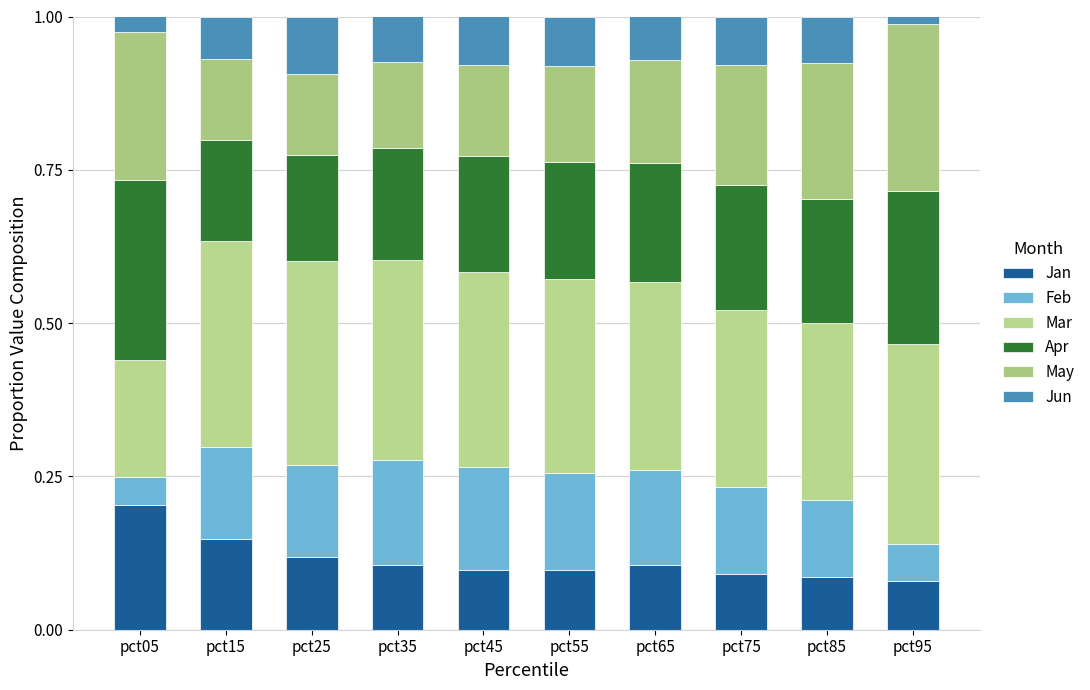

Rank the categories by May value from highest to lowest.

pct95, pct05, pct85, pct75, pct65, pct55, pct45, pct35, pct15, pct25